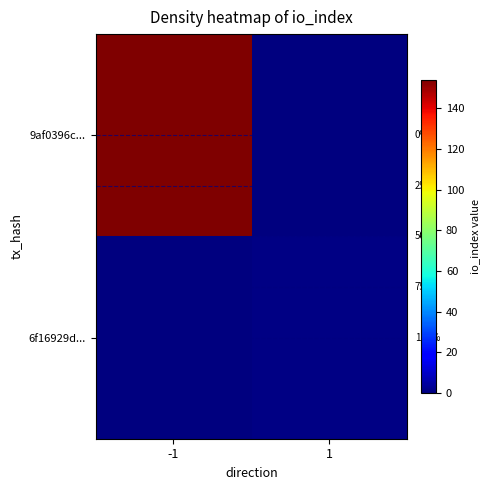

List the labels in order of 9af0396c... value, largest first.

-1, 1